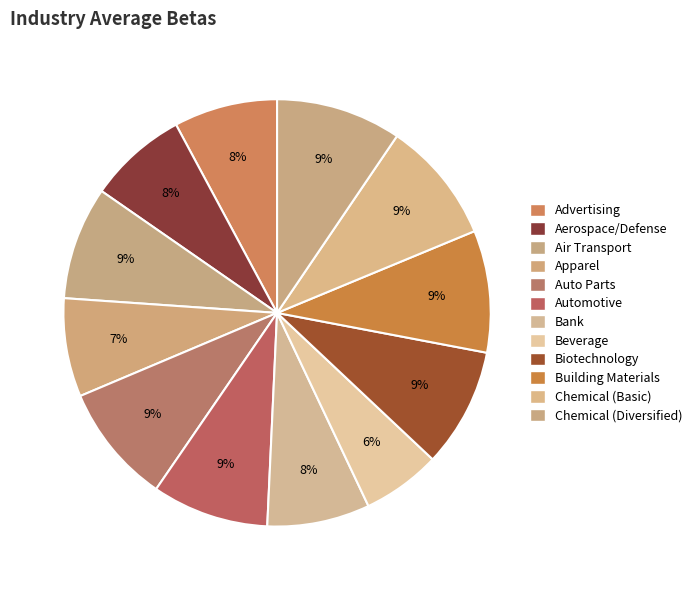

Rank the categories by value from highest to lowest.

Chemical (Diversified), Chemical (Basic), Building Materials, Auto Parts, Biotechnology, Automotive, Air Transport, Advertising, Bank, Aerospace/Defense, Apparel, Beverage